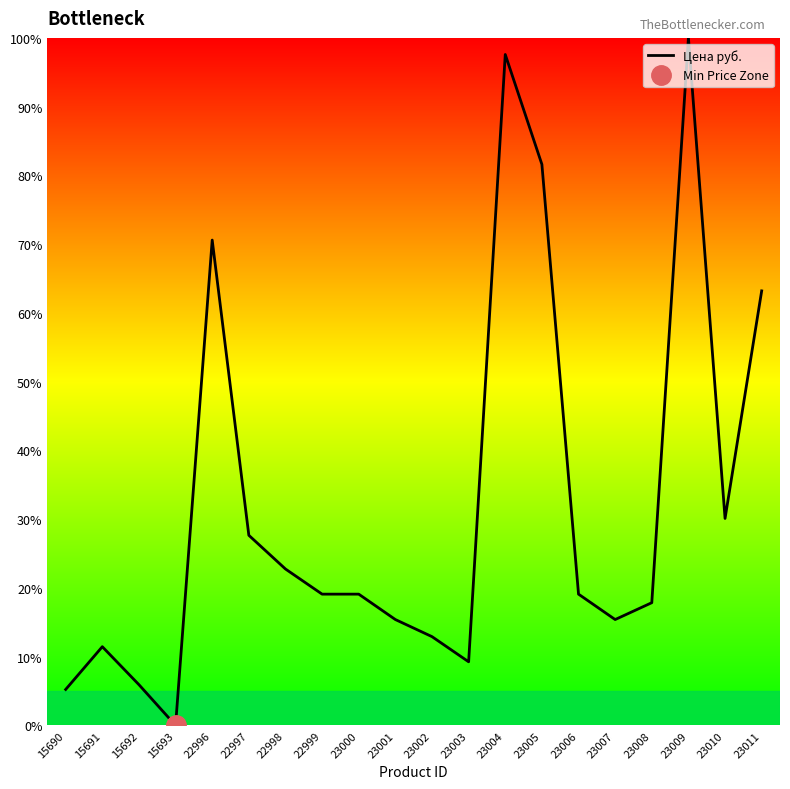

Does the chart have visible grid lines?

No